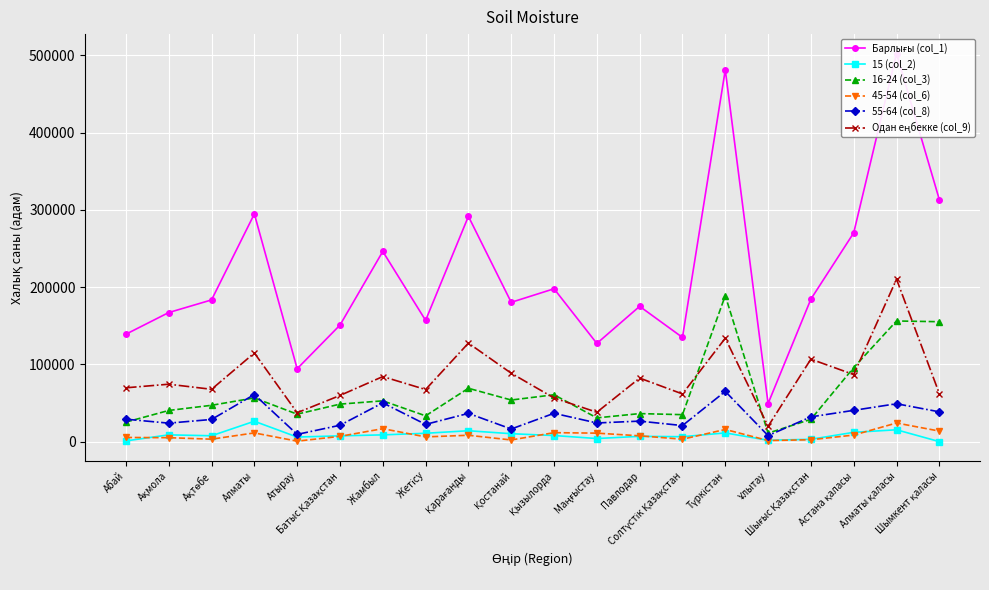

What is the difference between the 45-54 (col_6) values at Шығыс Қазақстан and Ақмола?

2681